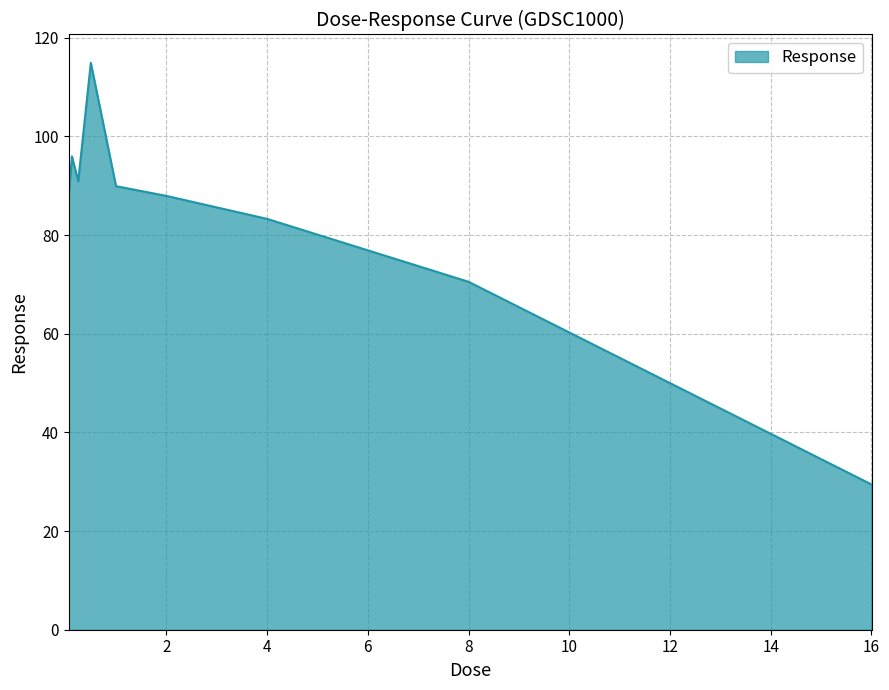

How many interior local peaks (higher than both neighbors) does the data have?

2